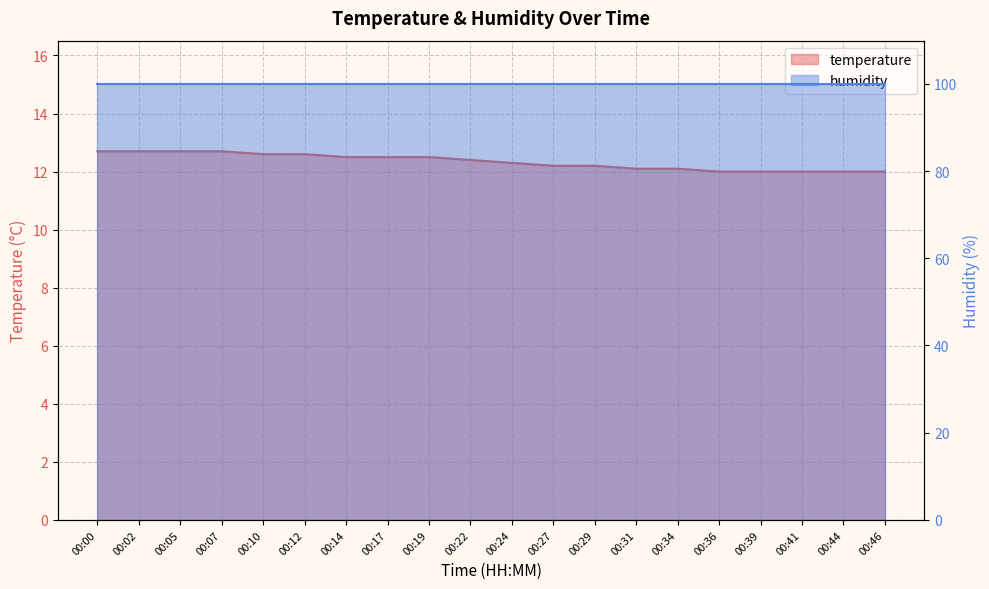

Which category has the lowest value across all series?

00:36